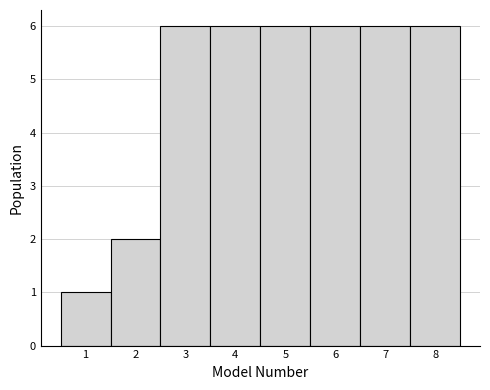

Reading left to right, list every bar in this chart as the range it spans on the x-axis followed by its height. The values are not printed on the chart, so give them approximately, as read against the axis.

0.5 to 1.5: 1
1.5 to 2.5: 2
2.5 to 3.5: 6
3.5 to 4.5: 6
4.5 to 5.5: 6
5.5 to 6.5: 6
6.5 to 7.5: 6
7.5 to 8.5: 6